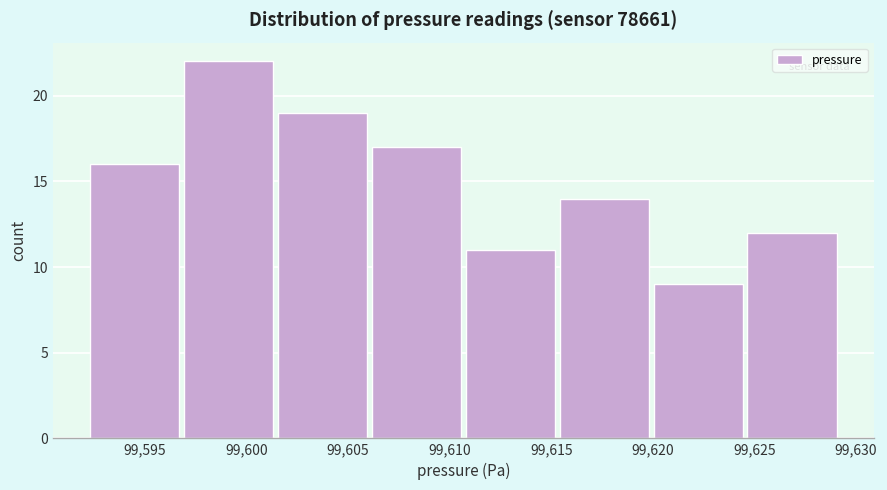

How tall is the bar that spans 99606.0 to 99610.5 on the x-axis? Neither the bar edges nor the heights are printed on the chart, so give them approximately, as read against the axes.

17